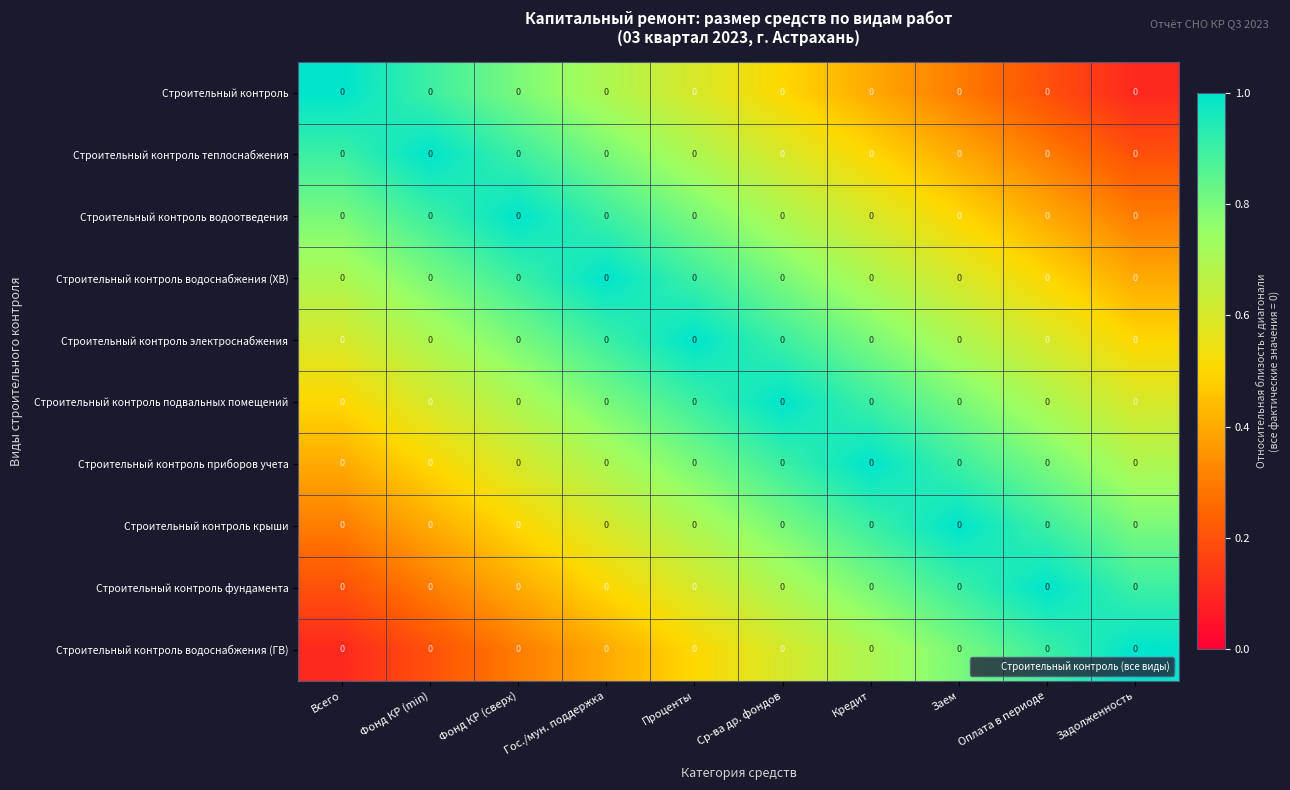

List the labels in order of Строительный контроль электроснабжения value, largest first.

Проценты, Ср-ва др. фондов, Гос./мун. поддержка, Фонд КР (сверх), Кредит, Заем, Фонд КР (min), Всего, Оплата в периоде, Задолженность